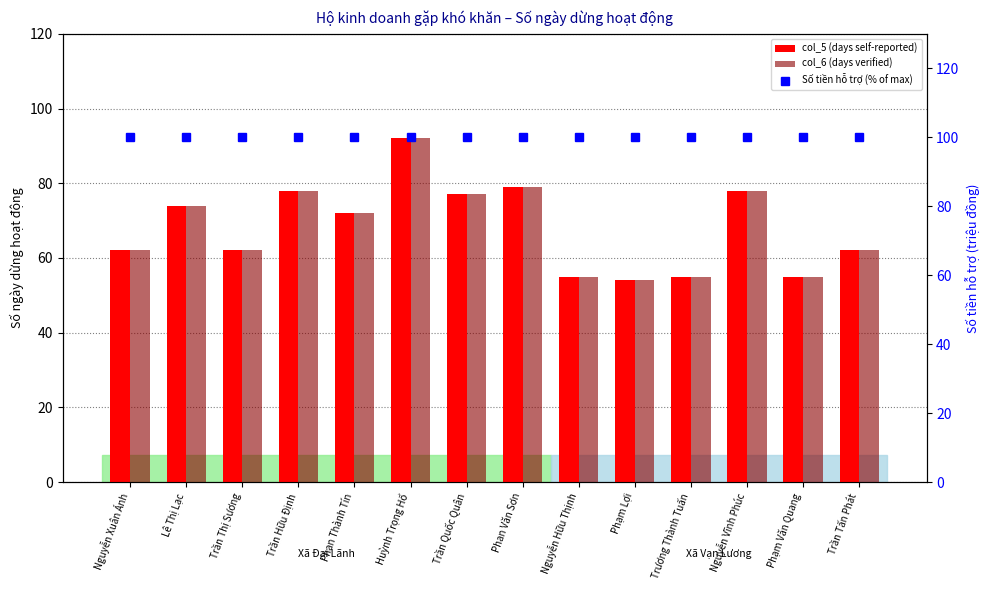

Which series has the widest spread of values?

col_5 (days self-reported)